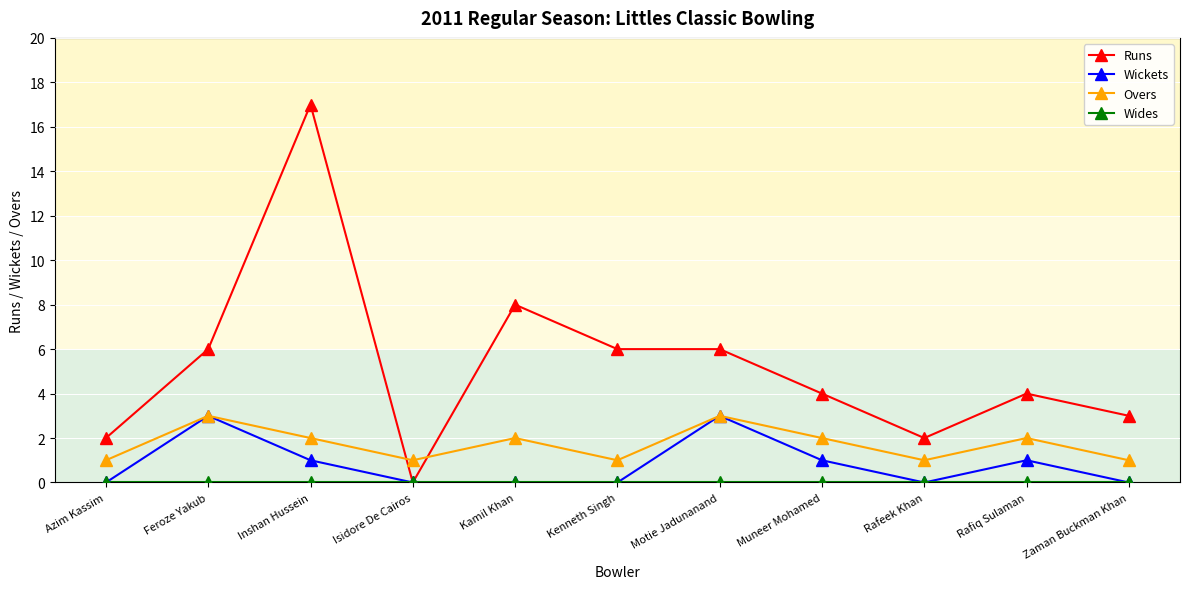

Which category has the highest value in the Runs series?

Inshan Hussein